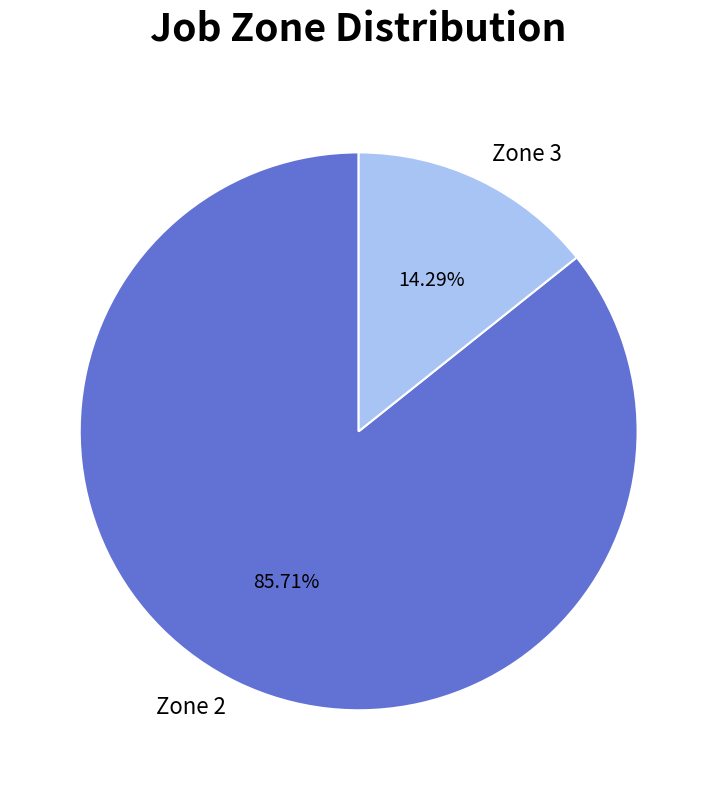

Is there any slice that represents more than half of the pie?

Yes